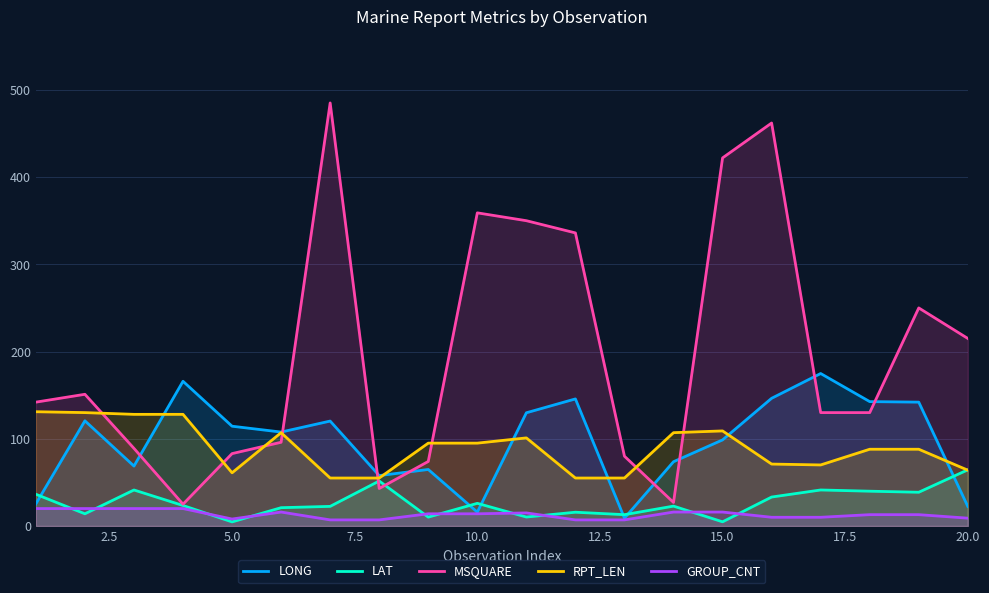

Which series has the largest total across all categories?

MSQUARE